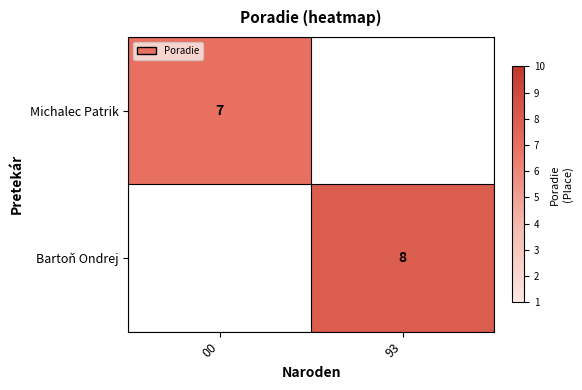

True or false: Bartoň Ondrej has a value of 4 at 93.

False